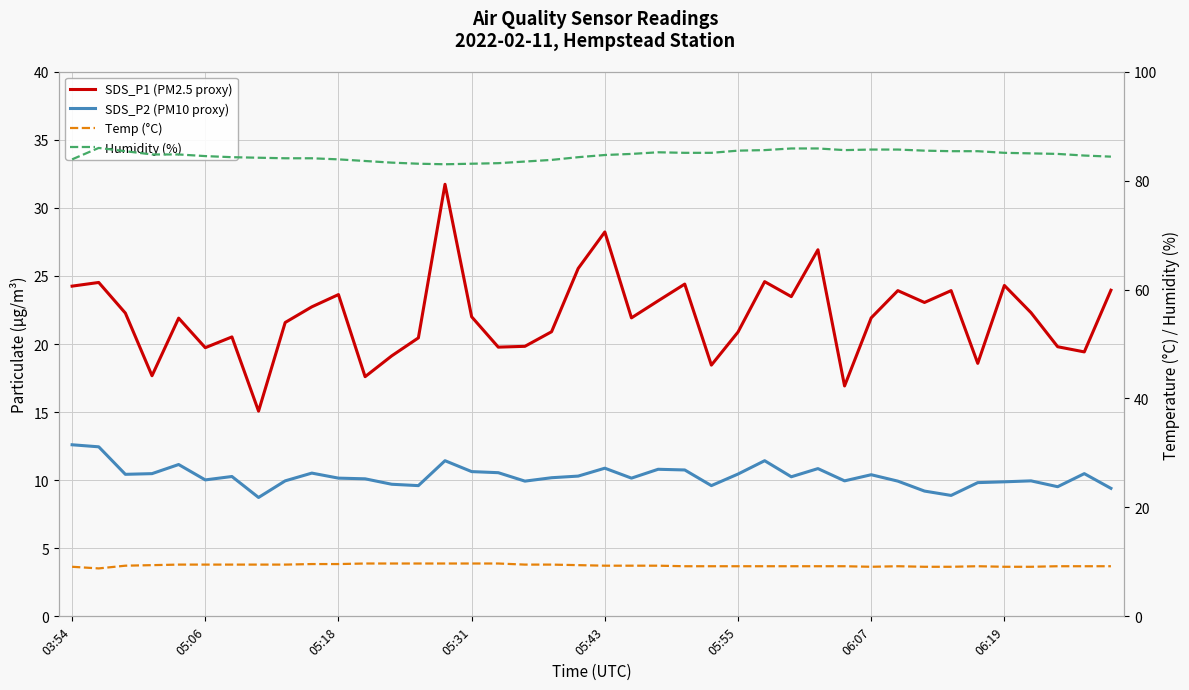

Reading right to left, transcribe all the data shown in this chart.

SDS_P1 (PM2.5 proxy): 23.9	19.4	19.8	22.3	24.3	18.6	23.9	23.1	23.9	21.9	16.9	26.9	23.5	24.6	20.9	18.4	24.4	23.2	21.9	28.2	25.6	20.9	19.8	19.8	22.0	31.7	20.4	19.1	17.6	23.6	22.7	21.6	15.1	20.5	19.7	21.9	17.7	22.3	24.5	24.2
SDS_P2 (PM10 proxy): 9.4	10.5	9.5	9.9	9.9	9.8	8.9	9.2	9.9	10.4	9.9	10.8	10.2	11.4	10.4	9.6	10.8	10.8	10.2	10.9	10.3	10.2	9.9	10.6	10.6	11.4	9.6	9.7	10.1	10.2	10.5	9.9	8.7	10.3	10.0	11.2	10.5	10.4	12.4	12.6
Temp (°C): 9.2	9.2	9.2	9.1	9.1	9.2	9.1	9.1	9.2	9.1	9.2	9.2	9.2	9.2	9.2	9.2	9.2	9.3	9.3	9.3	9.4	9.5	9.5	9.7	9.7	9.7	9.7	9.7	9.7	9.6	9.6	9.5	9.5	9.5	9.5	9.5	9.4	9.3	8.8	9.1
Humidity (%): 84.4	84.6	84.9	85.0	85.1	85.4	85.4	85.5	85.7	85.7	85.6	85.9	85.9	85.6	85.5	85.1	85.1	85.2	84.9	84.7	84.3	83.8	83.5	83.2	83.1	83.0	83.1	83.3	83.6	83.9	84.1	84.1	84.2	84.3	84.5	84.8	84.8	85.4	86.0	83.9